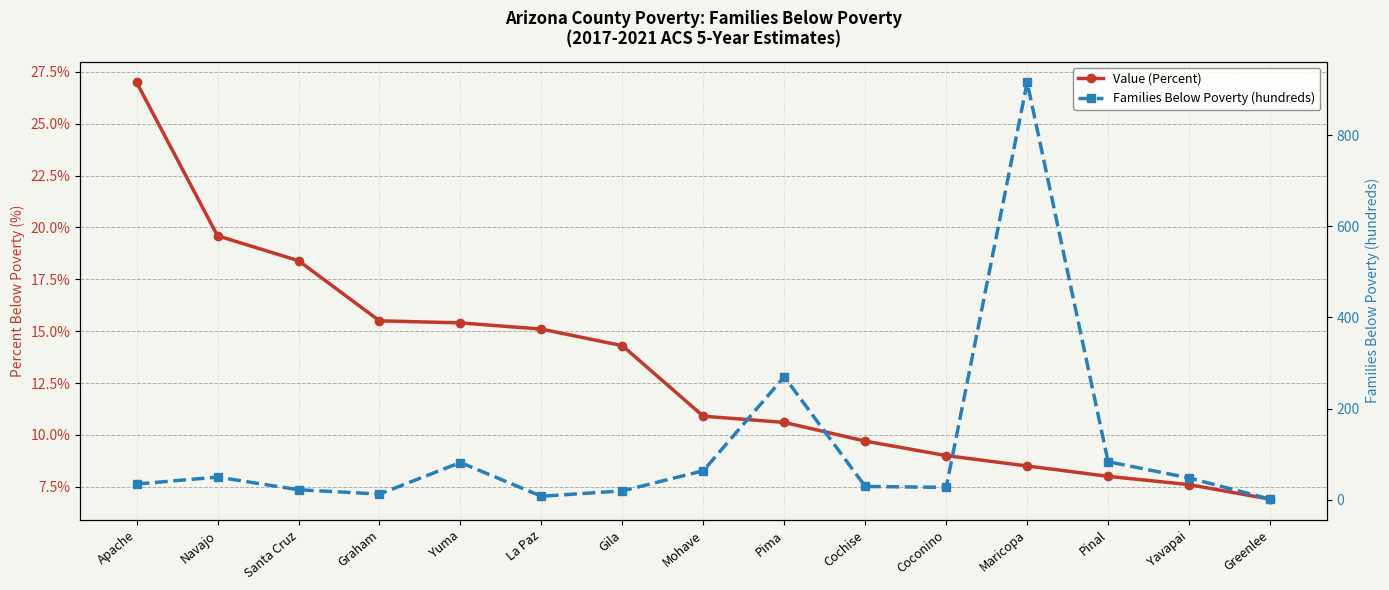

List the series in order of their peak value, lowest first.

Value (Percent), Families Below Poverty (hundreds)